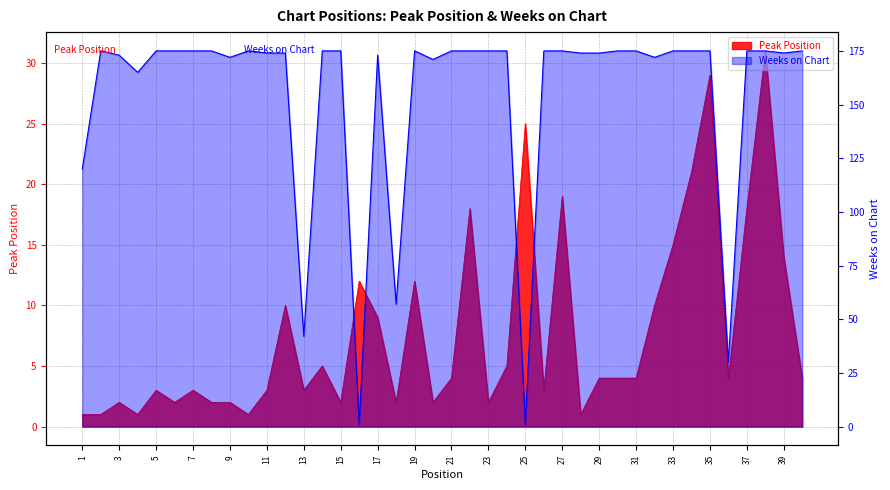

Between 1 and 25, which series saw the biggest shift?

Weeks on Chart